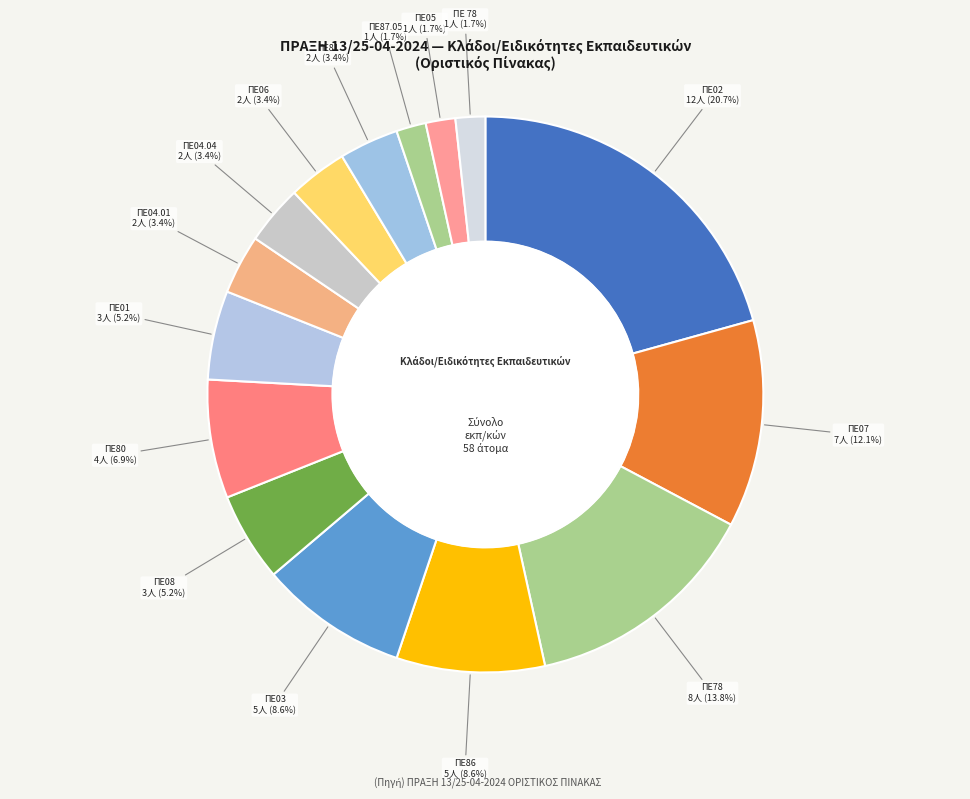

What percentage is the ΠΕ08 slice, to the nearest percent?

5%